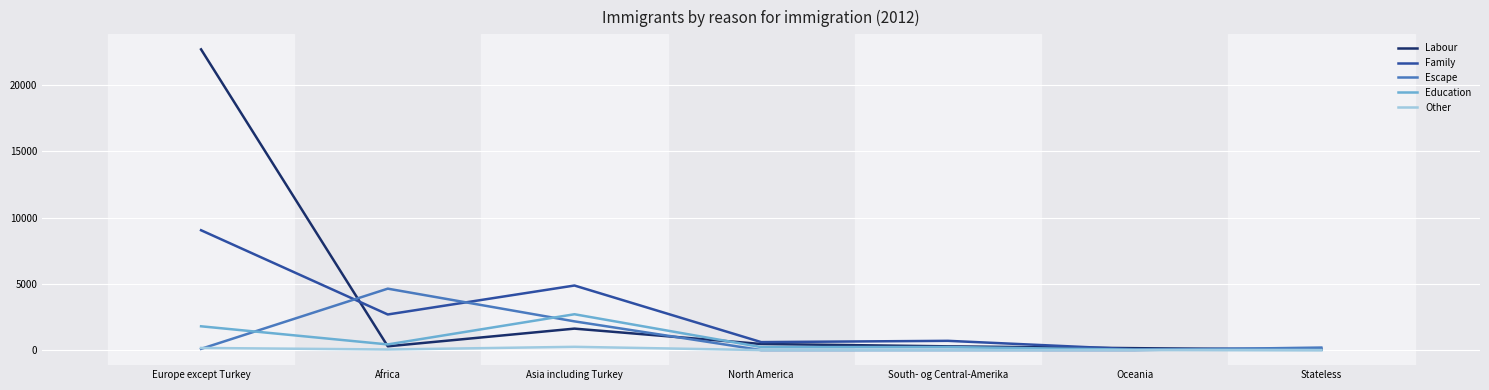

At which category does Family reach its first local valley?

Africa